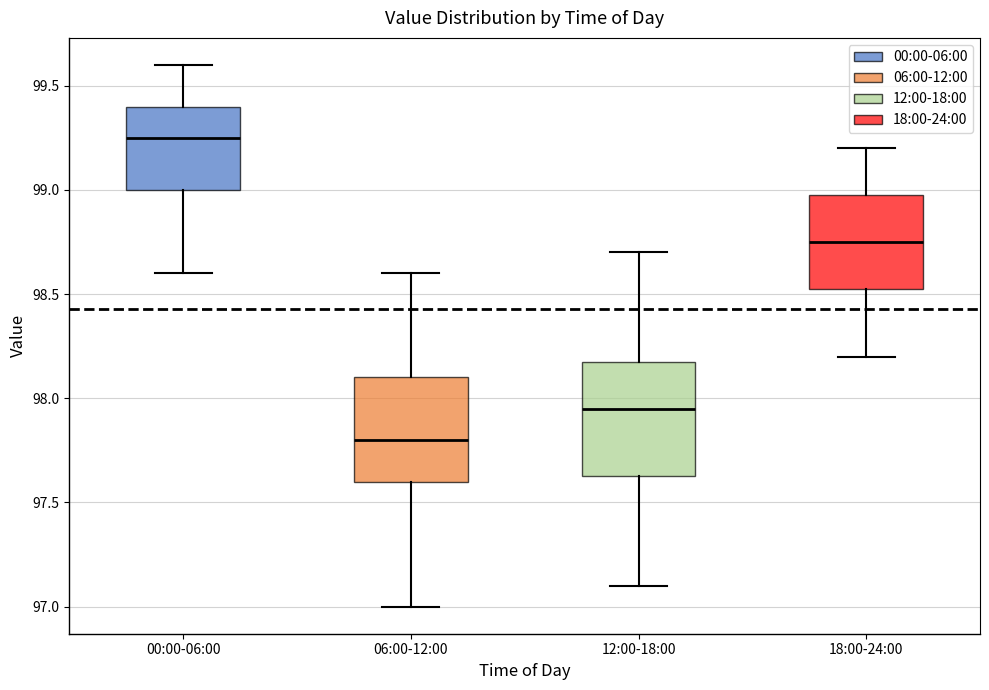

Reading left to right, transcribe this box plot: for each box, give where its median line is, the range the box spans, and where its two whiskers end, as read against the y-axis. The values are not printed on the chart, so give them approximately, as read against the axis.

00:00-06:00: median 99.25, box 99.00 to 99.40, whiskers 98.60 to 99.60
06:00-12:00: median 97.80, box 97.60 to 98.10, whiskers 97.00 to 98.60
12:00-18:00: median 97.95, box 97.65 to 98.20, whiskers 97.10 to 98.70
18:00-24:00: median 98.75, box 98.55 to 99.00, whiskers 98.20 to 99.20